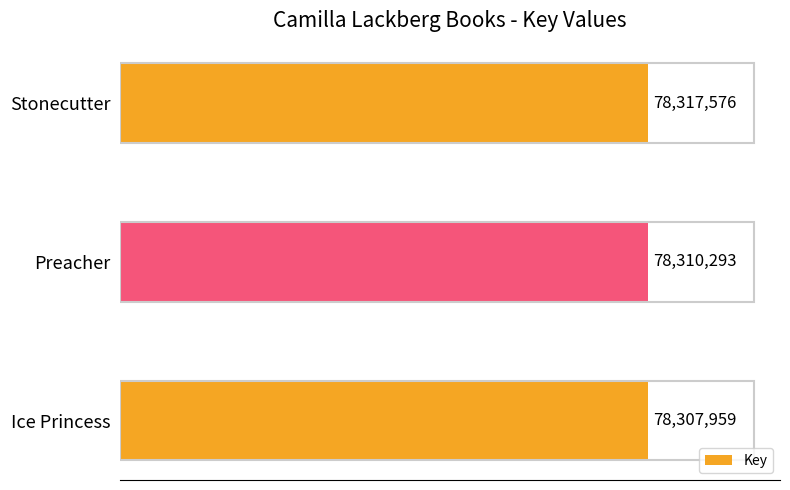

Are the bars horizontal?

Yes